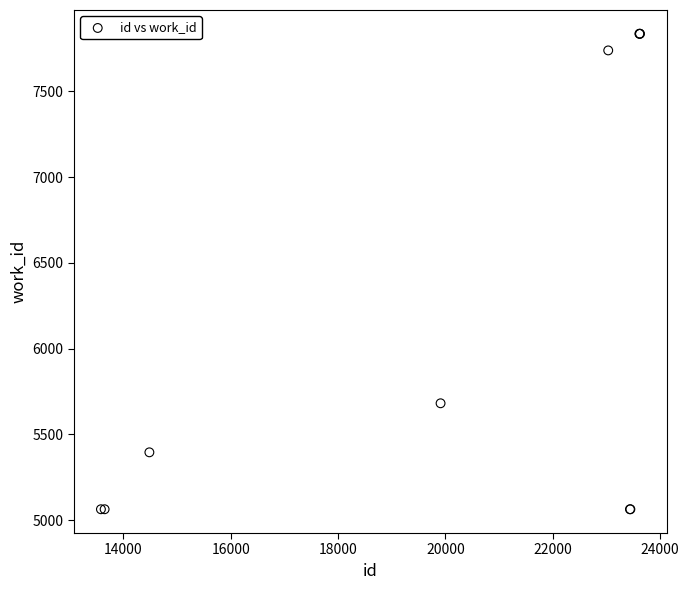

What Y value in the scatter plot is closest to 6449?

5681